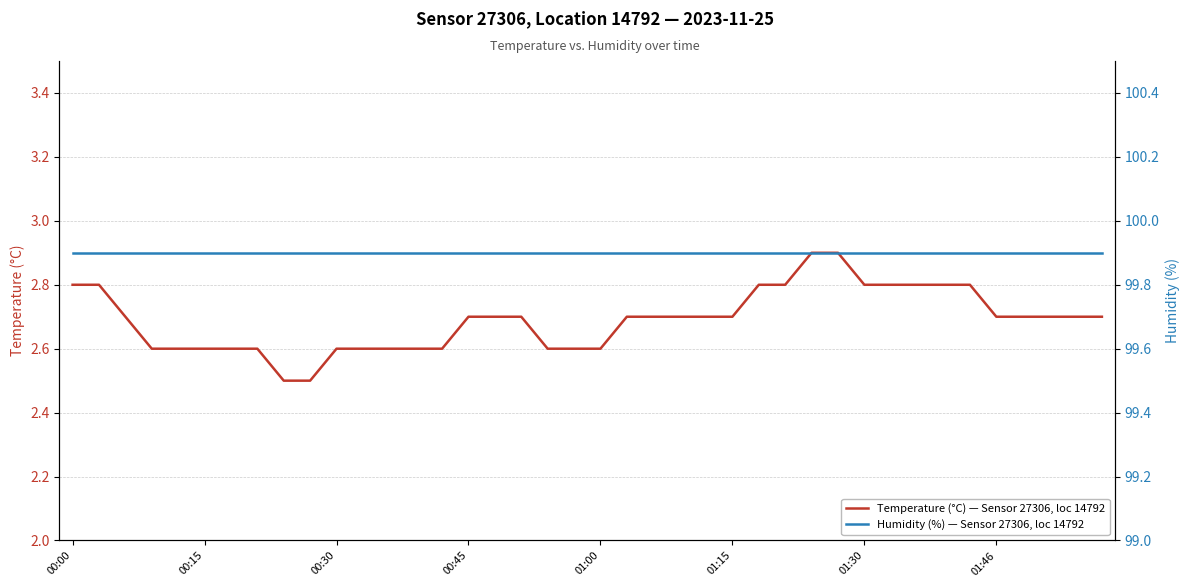

True or false: Temperature (°C) — Sensor 27306, loc 14792 has a value of 4.6 at 01:46.

False